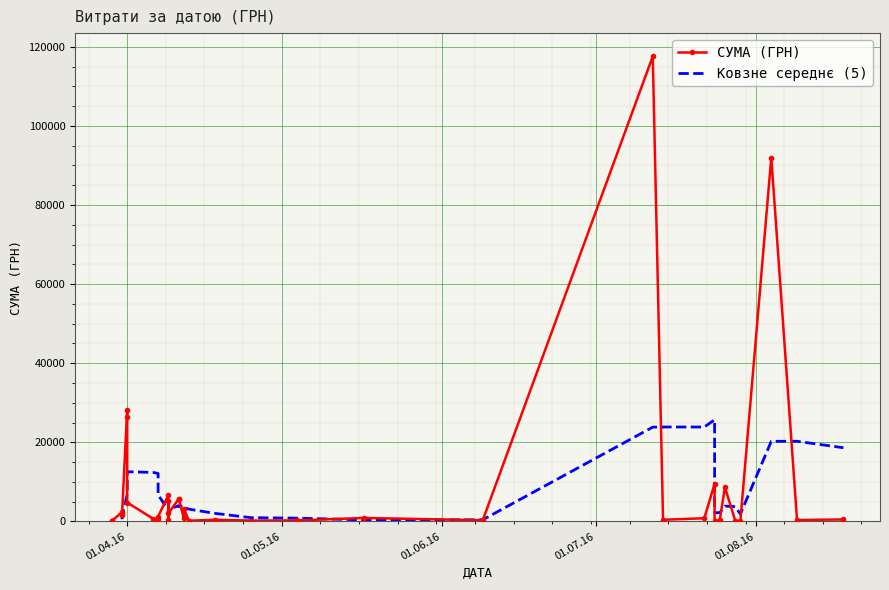

Which category has the highest value across all series?

12.07.2016